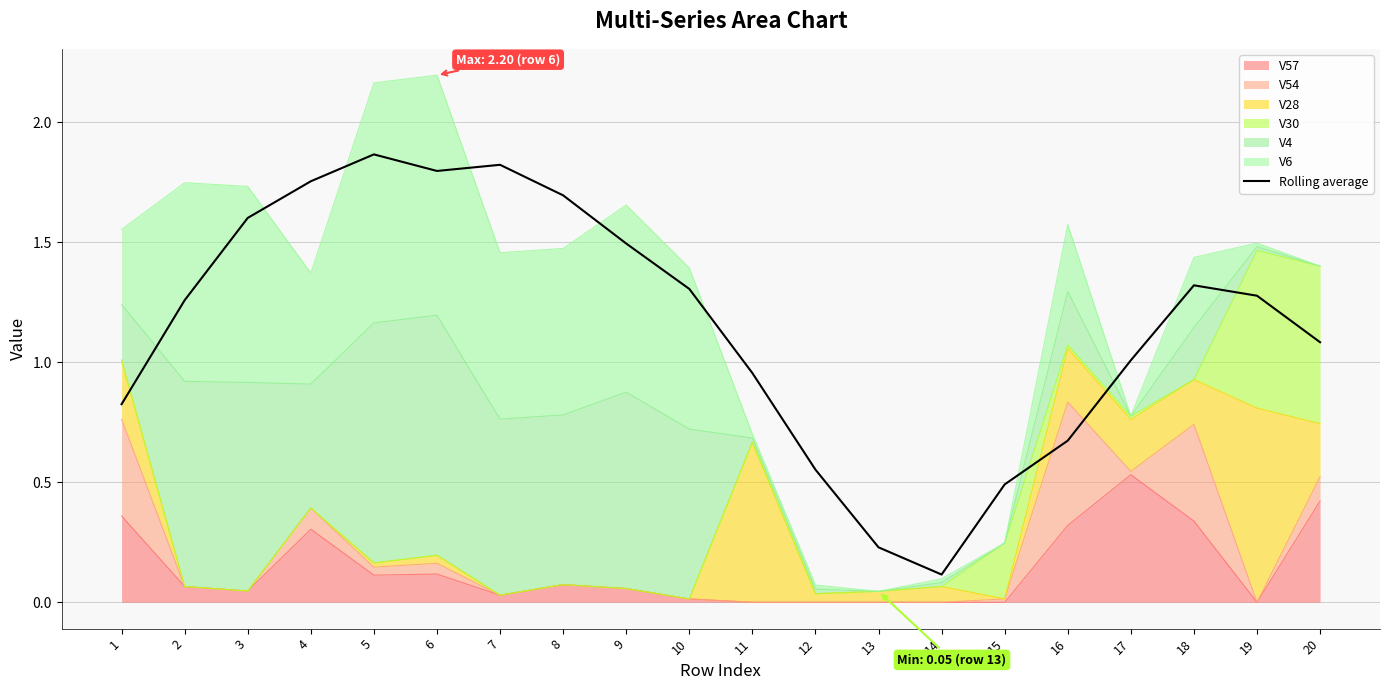

Reading left to right, transcribe all the data shown in this chart.

1=0.8	2=1.3	3=1.6	4=1.8	5=1.9	6=1.8	7=1.8	8=1.7	9=1.5	10=1.3	11=1.0	12=0.6	13=0.2	14=0.1	15=0.5	16=0.7	17=1.0	18=1.3	19=1.3	20=1.1